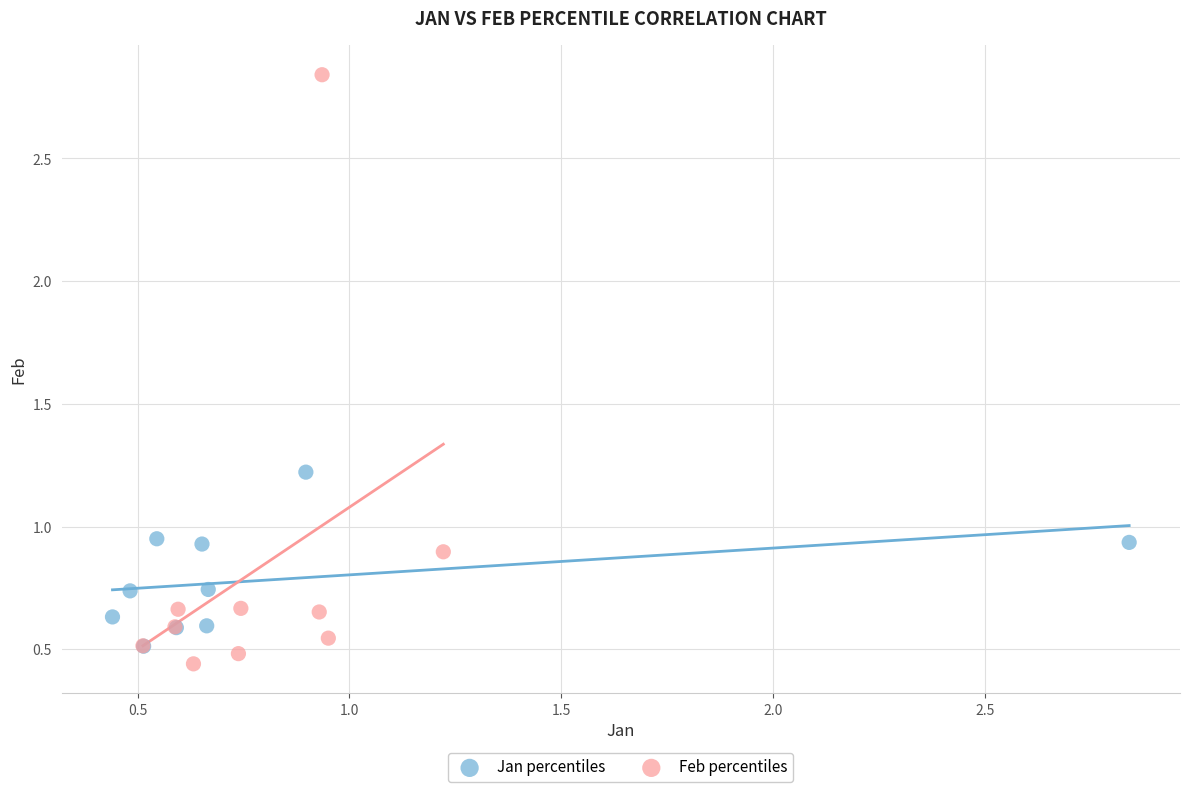

Which series has the largest Y range (max minus min)?

Feb percentiles